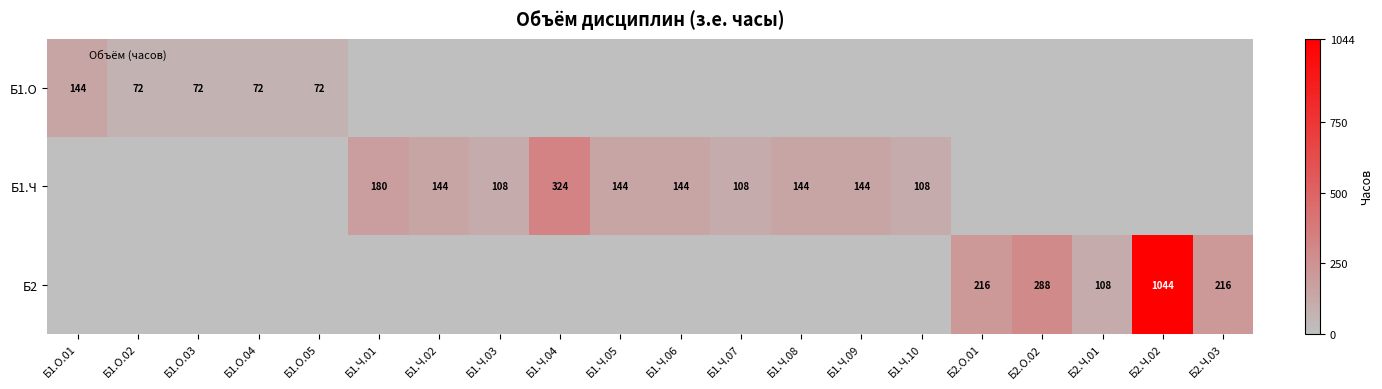

Which series has the largest total across all categories?

Б2